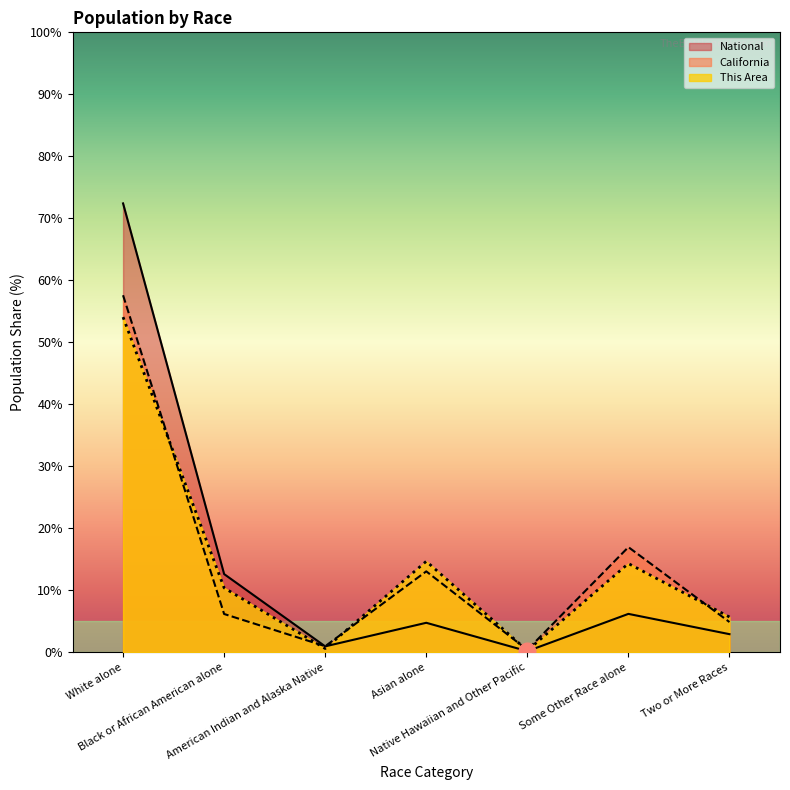

Where is the first local minimum for This Area?

American Indian and Alaska Native